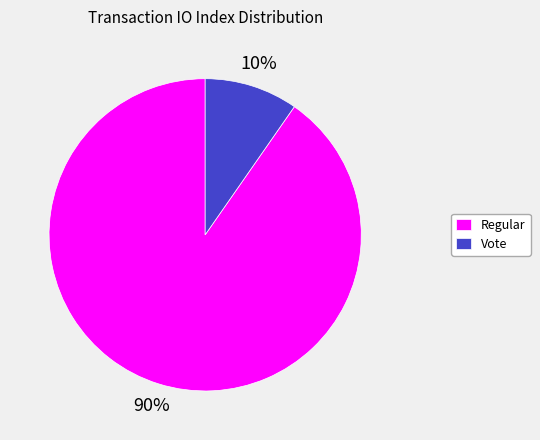

To the nearest percent, what is the average slice percentage?

50%